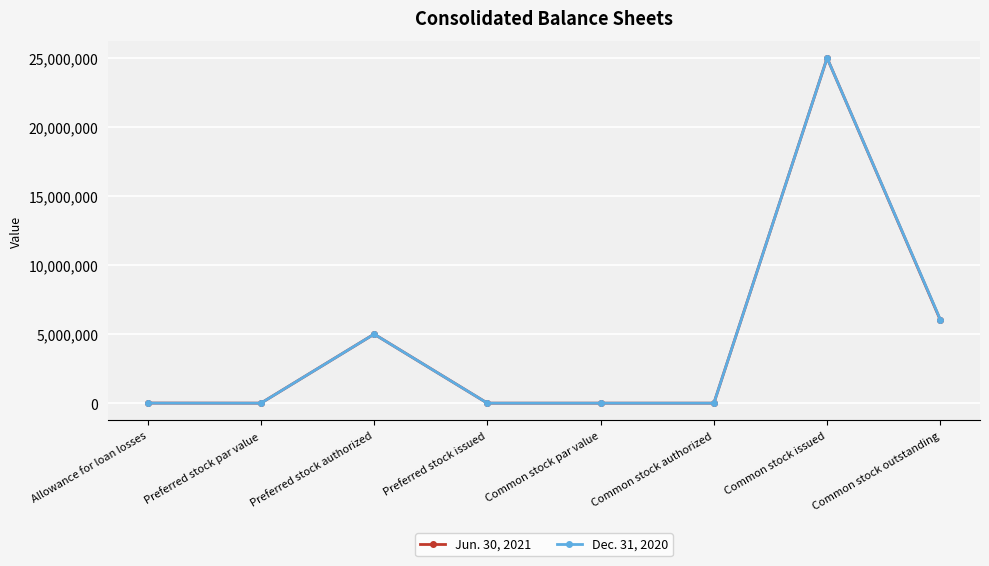

At which category does Dec. 31, 2020 reach its first local peak?

Preferred stock authorized